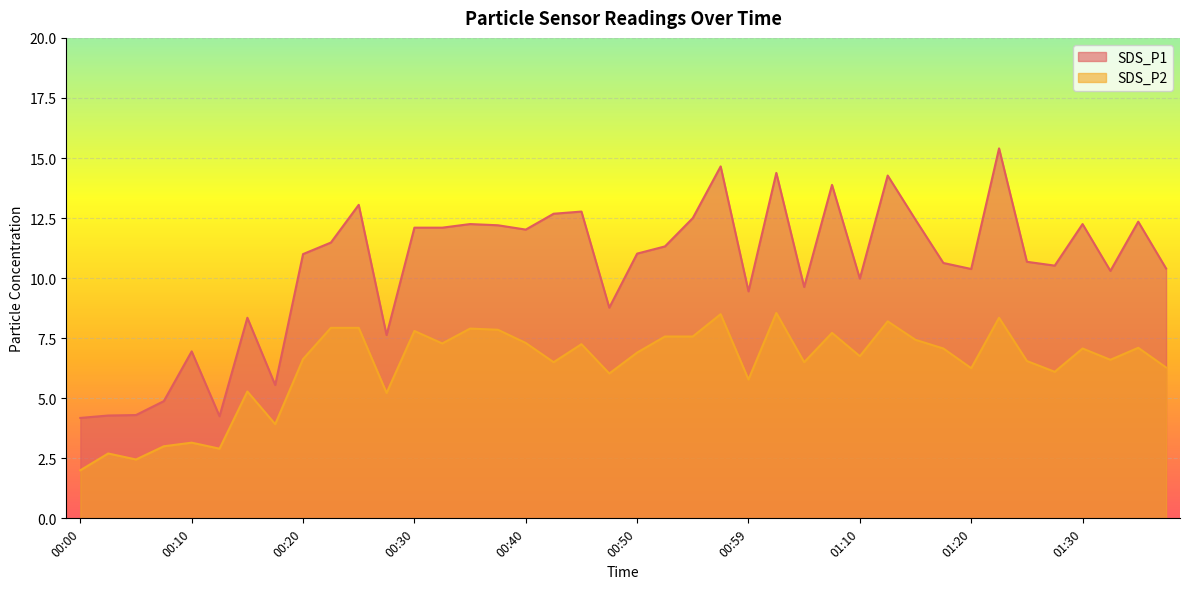

Which series has the largest range (max minus min)?

SDS_P1